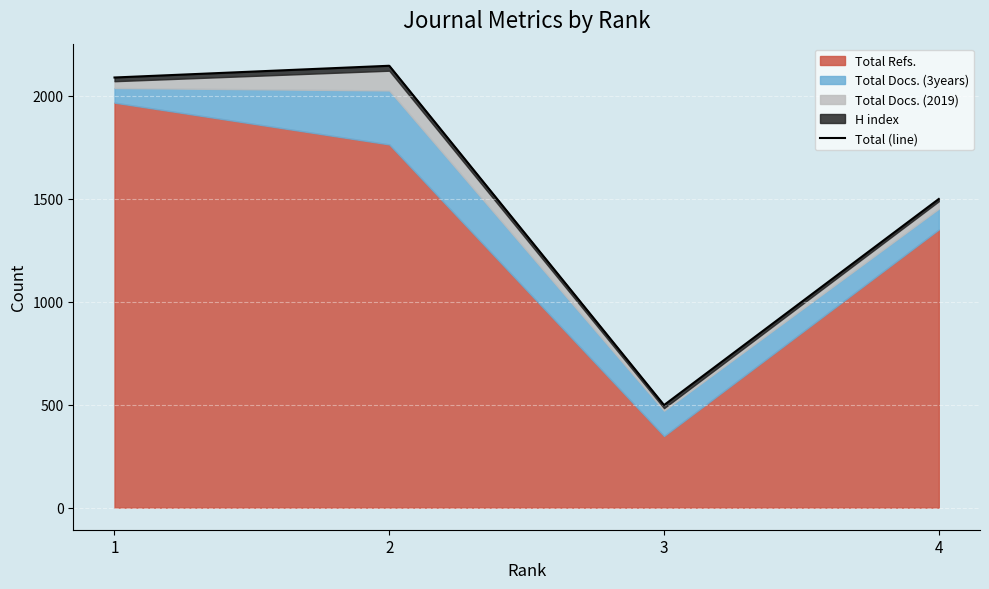

The chart shows a value of 915 at 2. True or false?

False